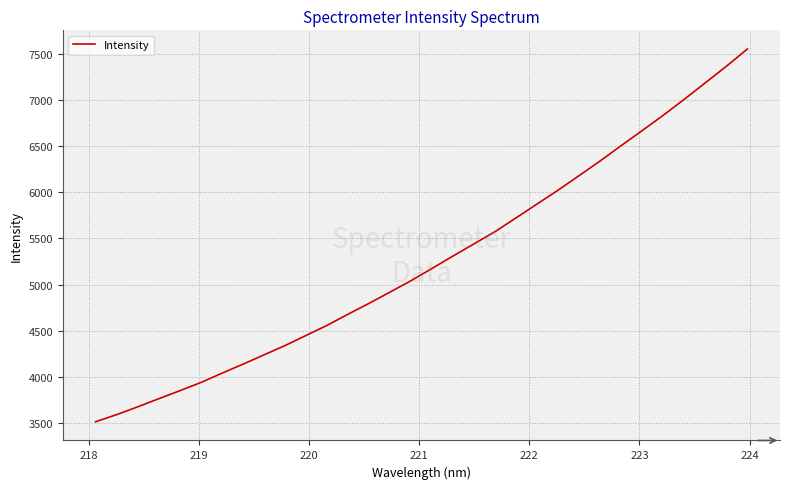

What is the greatest value displayed?

7551.6